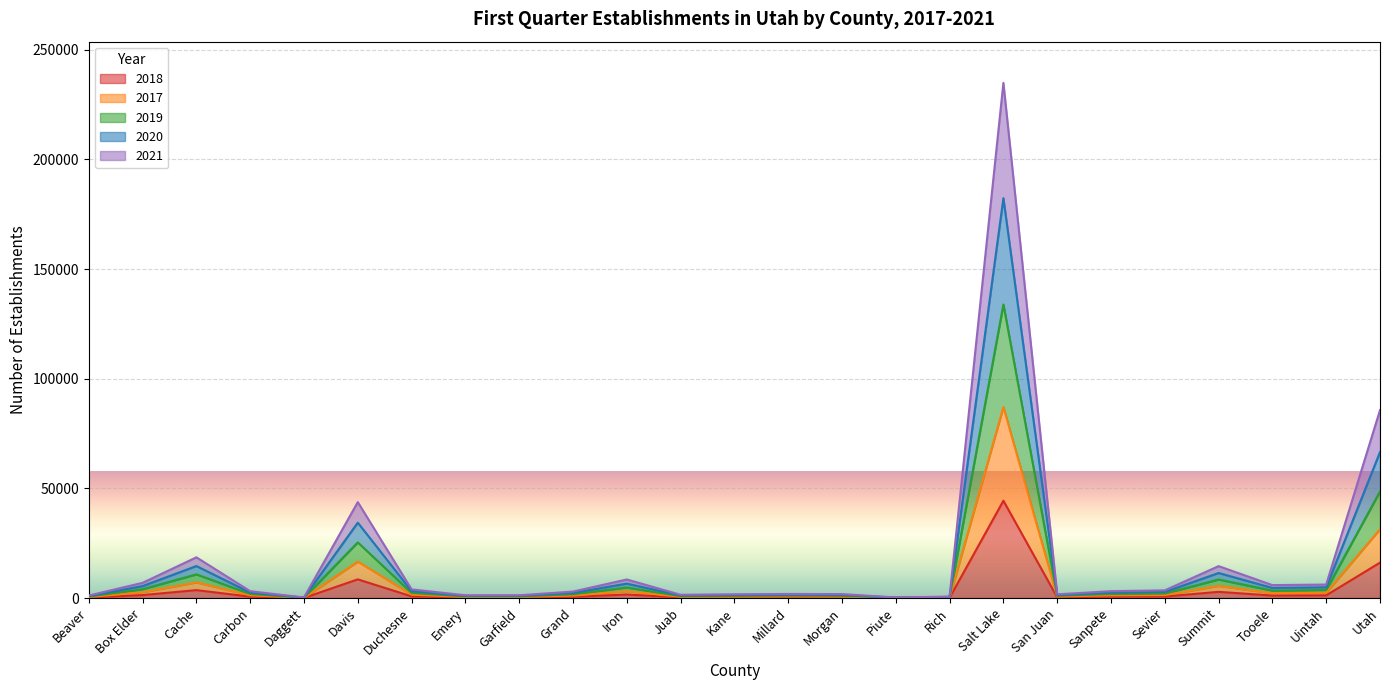

True or false: 2018 has a value of 169 at Sevier.

False